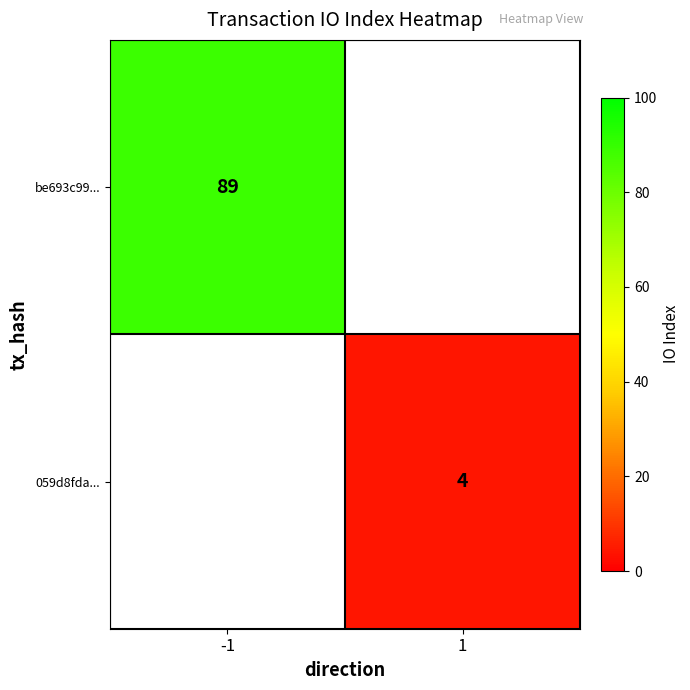

The be693c99... series shows 89 at -1. True or false?

True